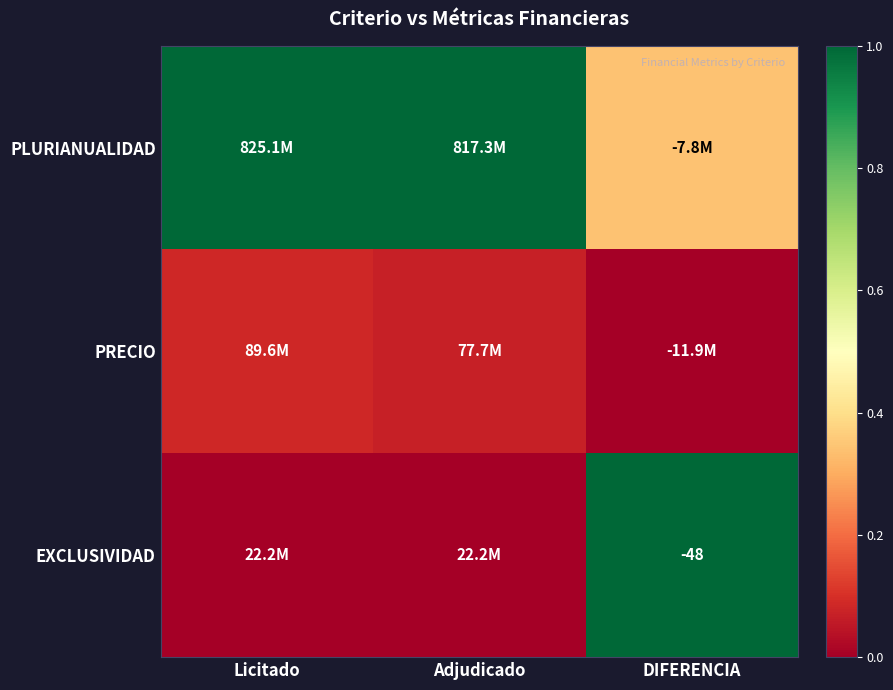

How many categories are shown in the chart?

3